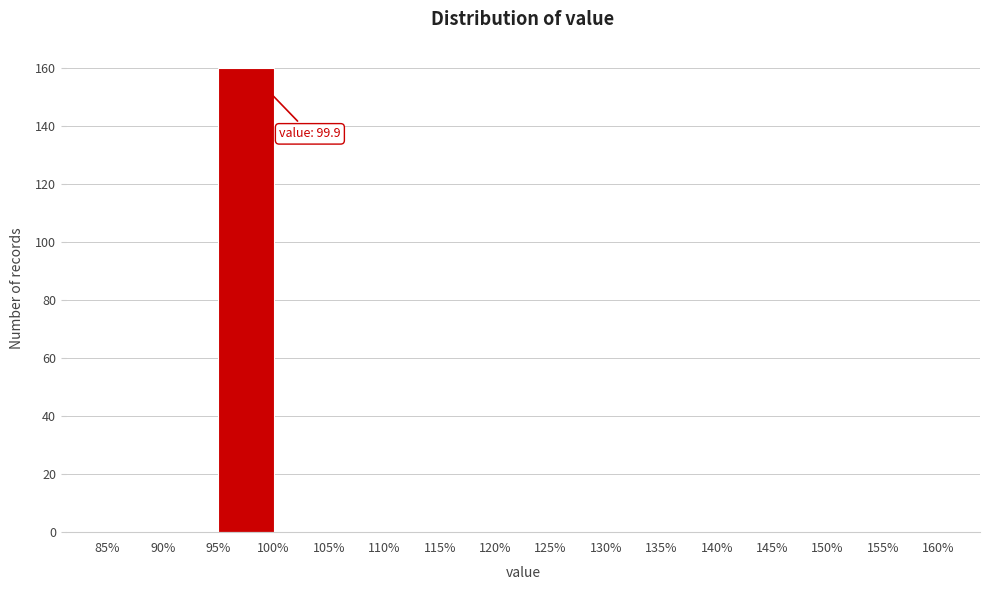

Which range on the x-axis has the tallest bar?

95% to 100%